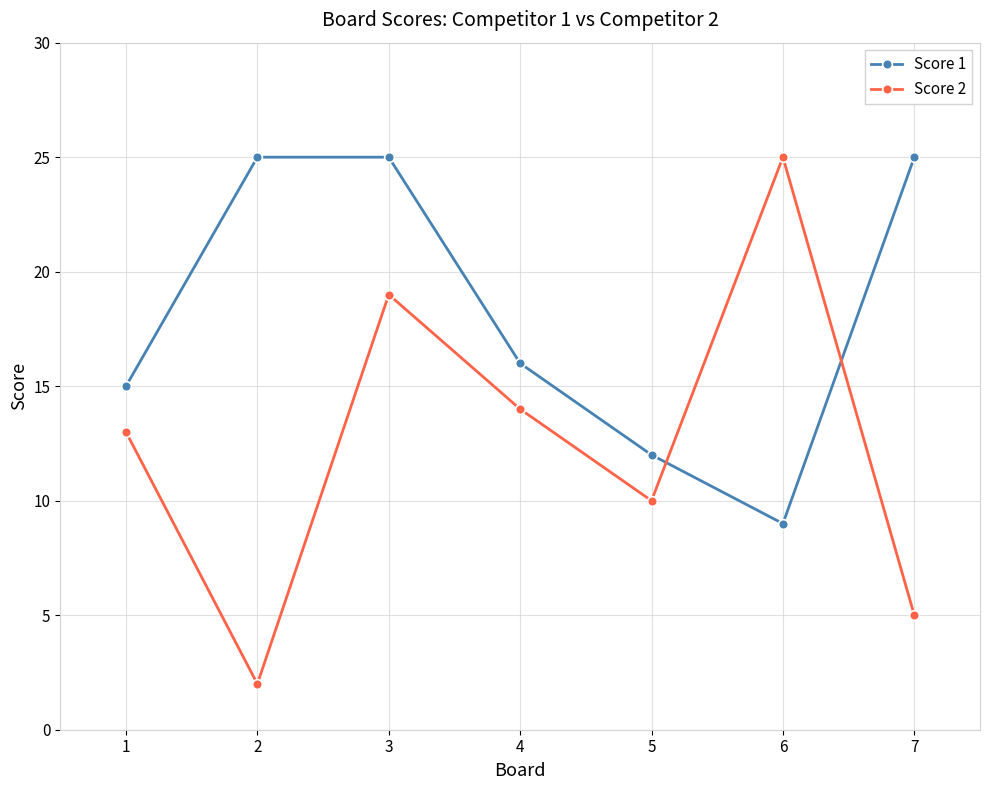

Rank the categories by Score 2 value from lowest to highest.

2, 7, 5, 1, 4, 3, 6